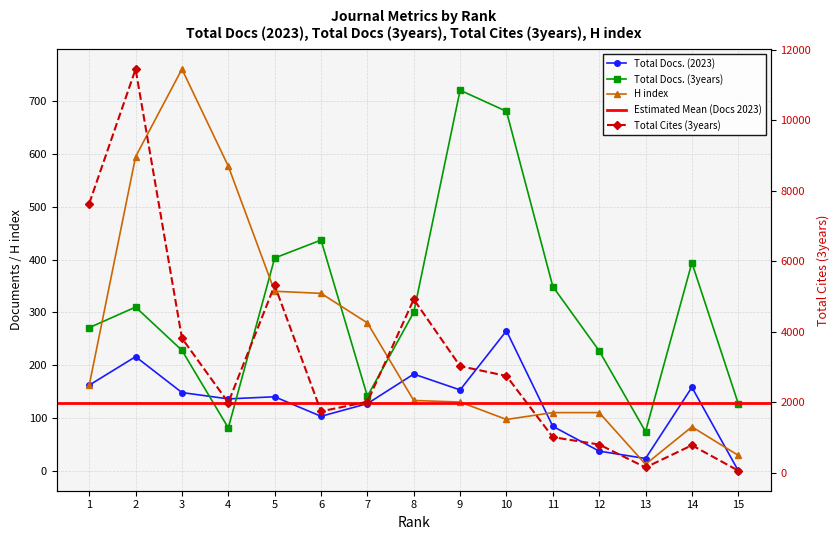

What is the total value across all series at 3?

4948